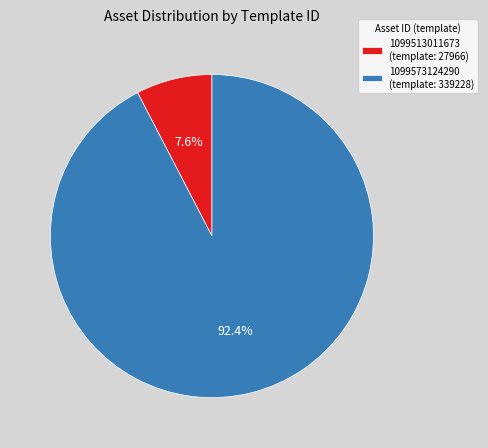

Approximately how many times larger is the value at 1099513011673 compared to 1099573124290?

0.1